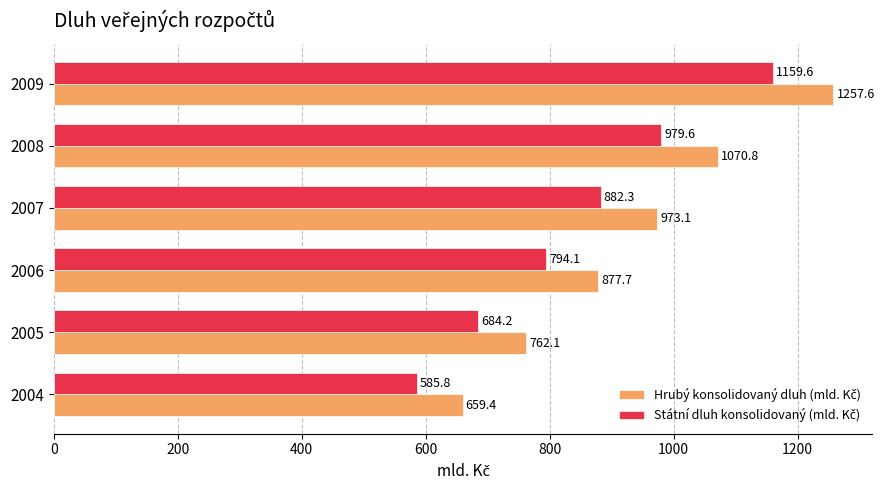

What is the maximum value shown in the chart?

1257.6